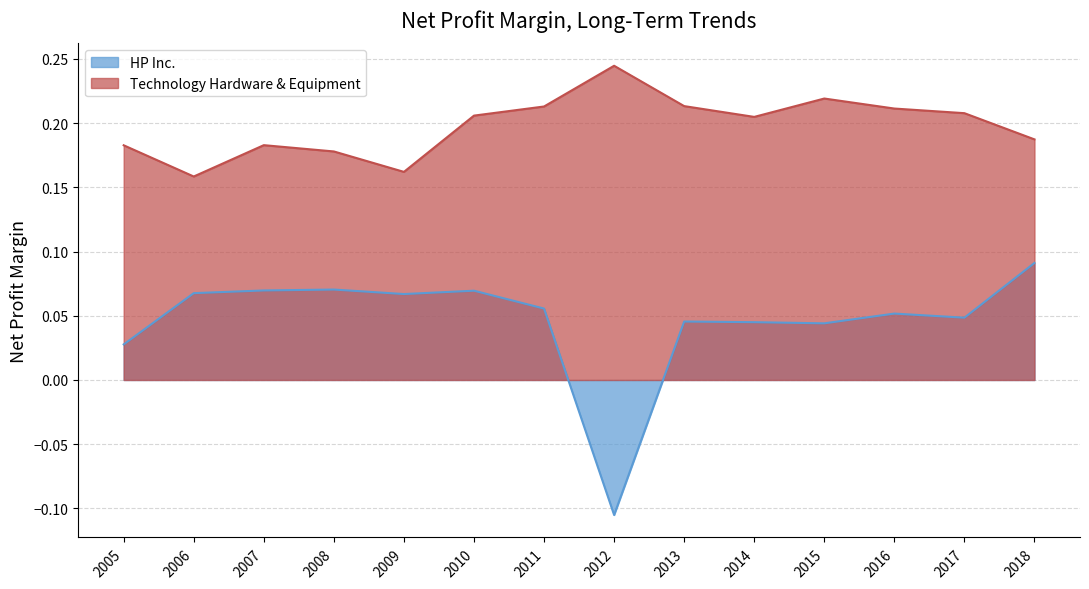

Which series has the largest total across all categories?

Technology Hardware & Equipment